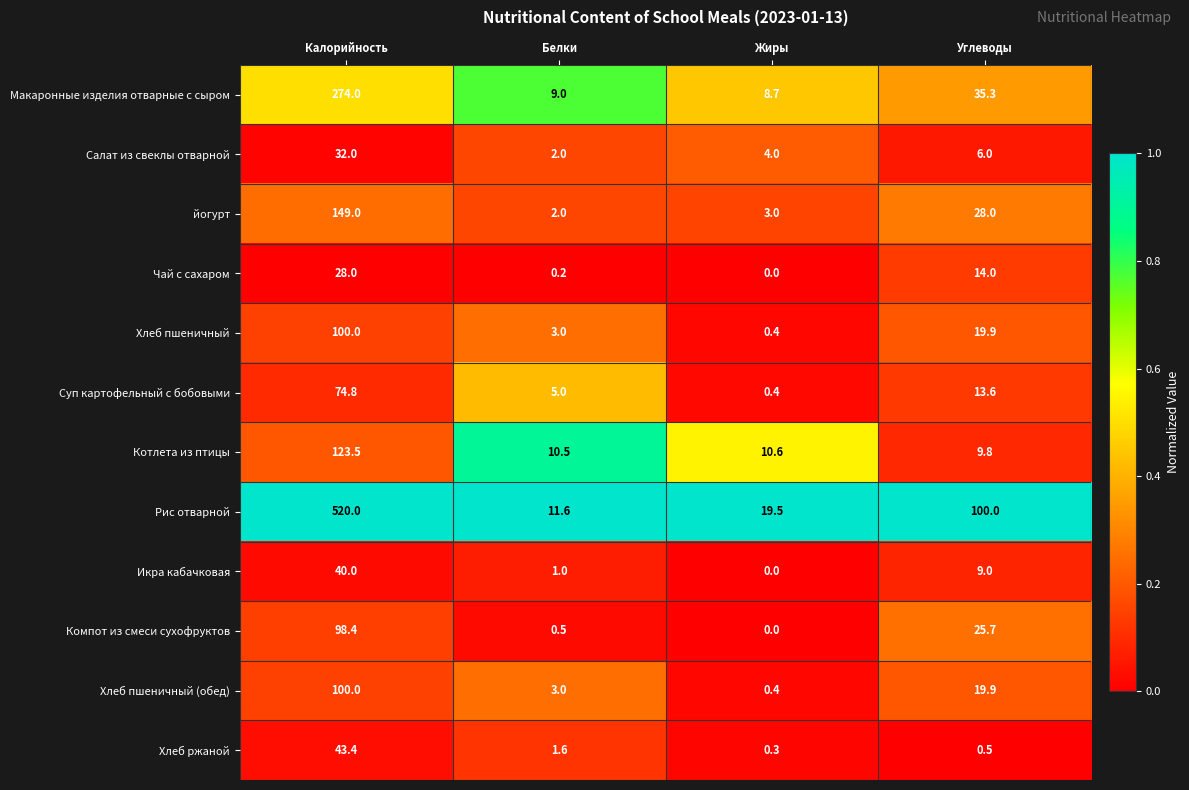

What is the maximum value for йогурт?

149.0